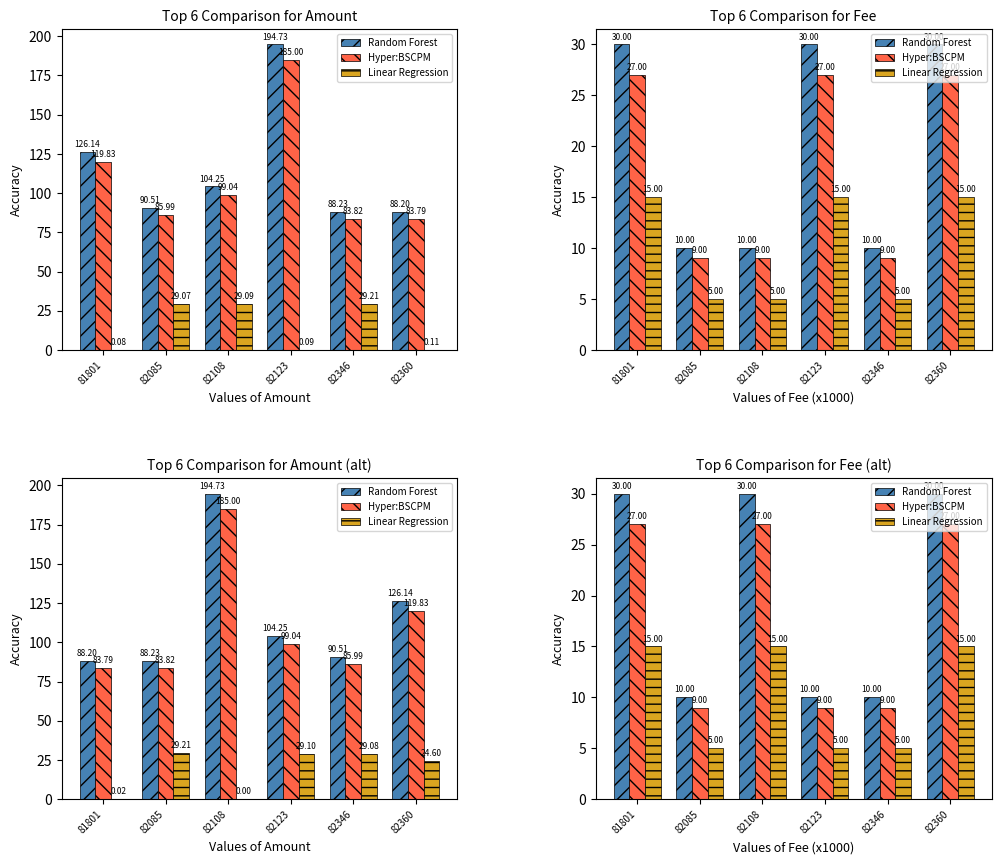

Is it true that Hyper:BSCPM equals 9 at 82346?

True